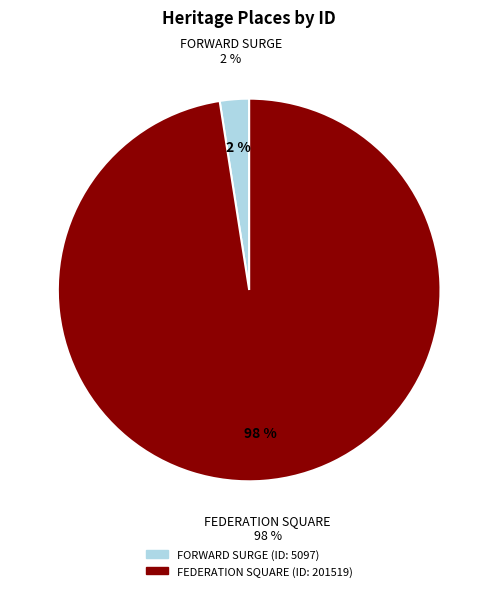

How much of the chart is everything except FEDERATION SQUARE?

2.5%